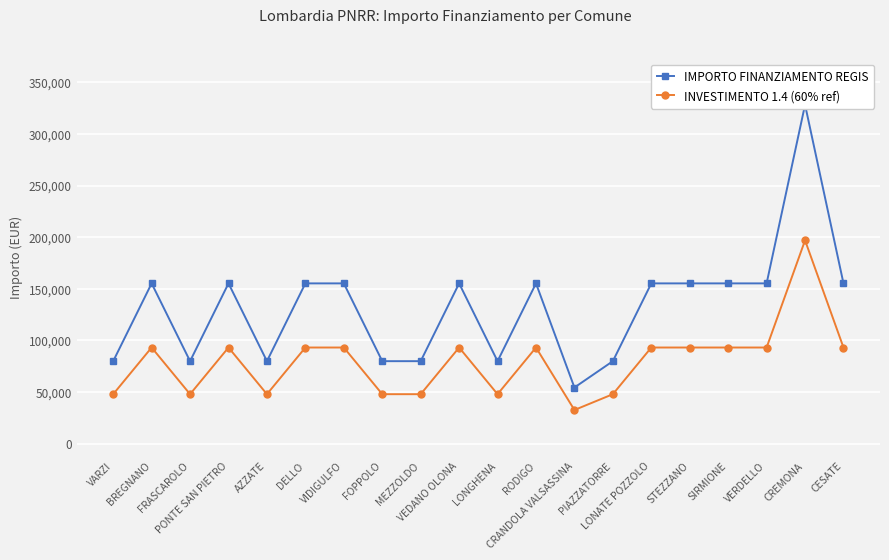

Reading left to right, extract all data points from this chart.

IMPORTO FINANZIAMENTO REGIS: 79922.0	155234.0	79922.0	155234.0	79922.0	155234.0	155234.0	79922.0	79922.0	155234.0	79922.0	155234.0	54412.0	79922.0	155234.0	155234.0	155234.0	155234.0	328160.0	155234.0
INVESTIMENTO 1.4 (60% ref): 47953.2	93140.4	47953.2	93140.4	47953.2	93140.4	93140.4	47953.2	47953.2	93140.4	47953.2	93140.4	32647.2	47953.2	93140.4	93140.4	93140.4	93140.4	196896.0	93140.4